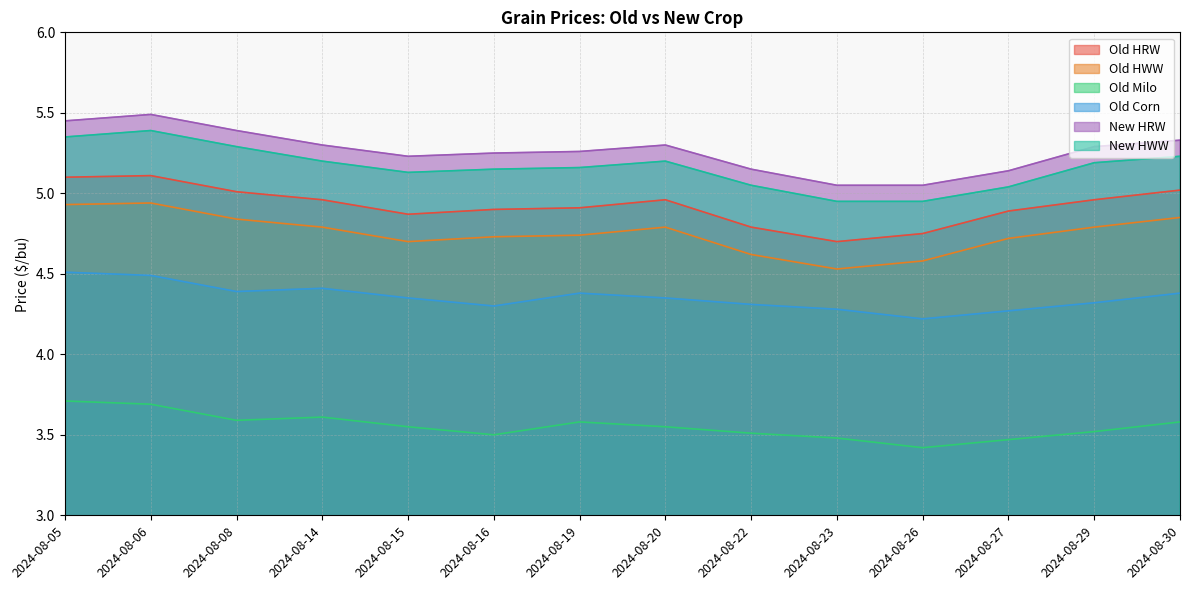

Which series changed the most between 2024-08-06 and 2024-08-15?

New HRW